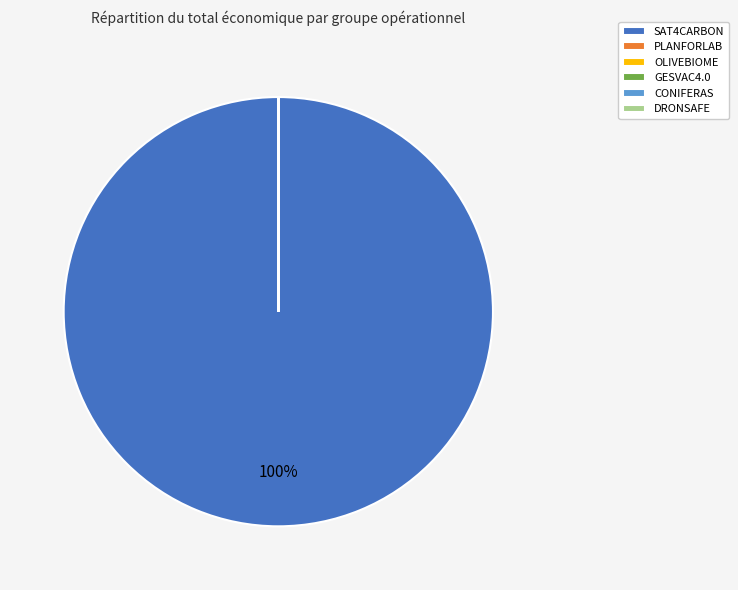

Which slice is the largest?

SAT4CARBON